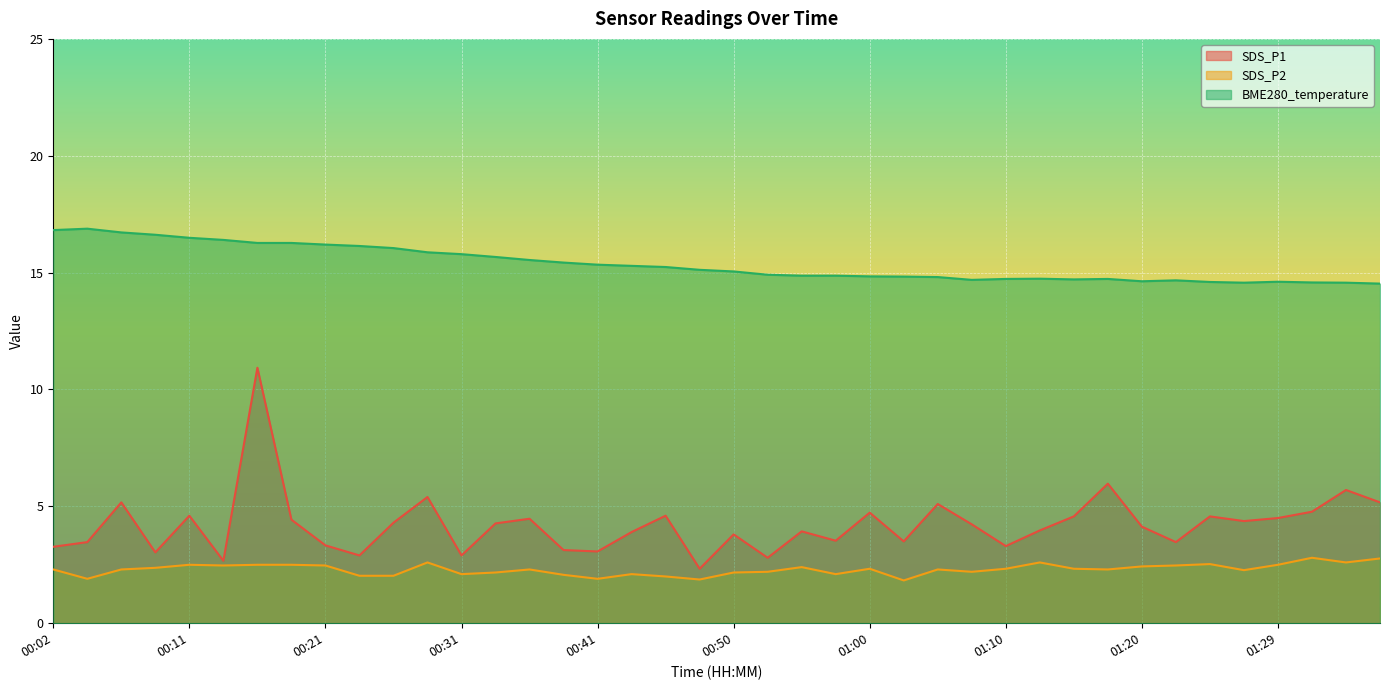

Rank the categories by BME280_temperature value from lowest to highest.

01:37, 01:27, 01:34, 01:32, 01:25, 01:29, 01:20, 01:22, 01:08, 01:15, 01:10, 01:17, 01:12, 01:05, 01:03, 01:00, 00:55, 00:58, 00:53, 00:50, 00:48, 00:46, 00:43, 00:41, 00:38, 00:36, 00:33, 00:31, 00:29, 00:26, 00:24, 00:21, 00:16, 00:19, 00:14, 00:11, 00:09, 00:07, 00:02, 00:04